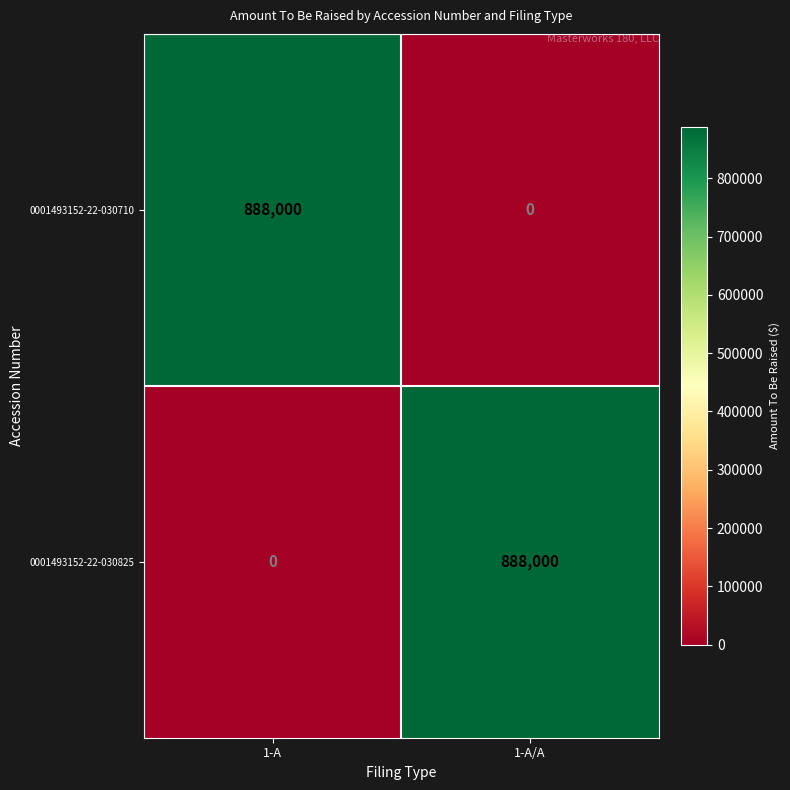

Is it true that 0001493152-22-030710 equals 888000 at 1-A?

True